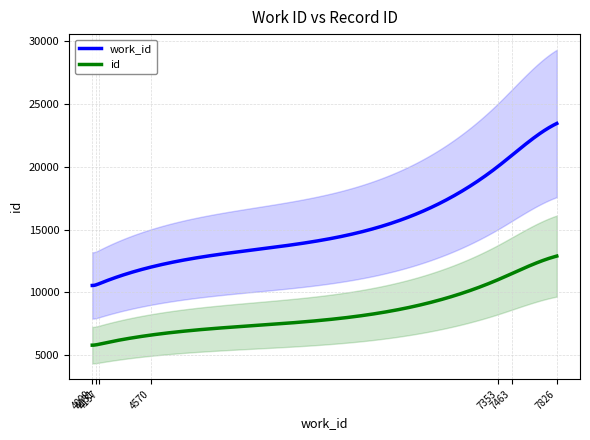

What is the minimum value for work_id?

10552.0